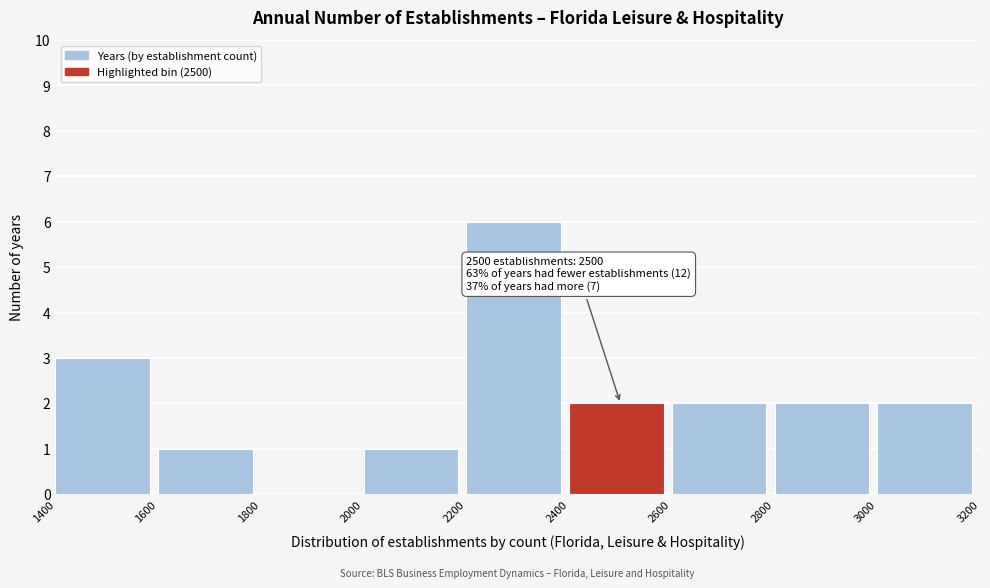

Which range on the x-axis has the tallest bar?

2200 to 2400